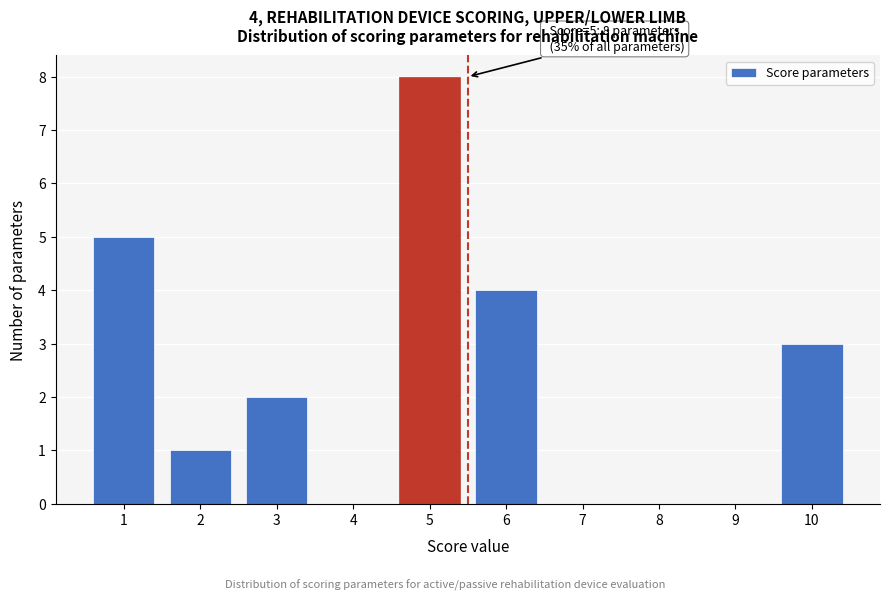

Reading left to right, extract all data points from this chart.

1=5	2=1	3=2	4=0	5=8	6=4	7=0	8=0	9=0	10=3